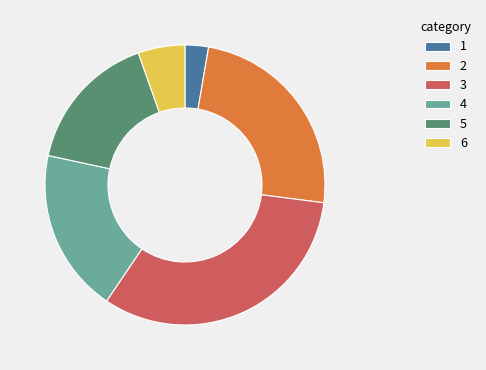

Rank the categories by value from lowest to highest.

1, 6, 5, 4, 2, 3